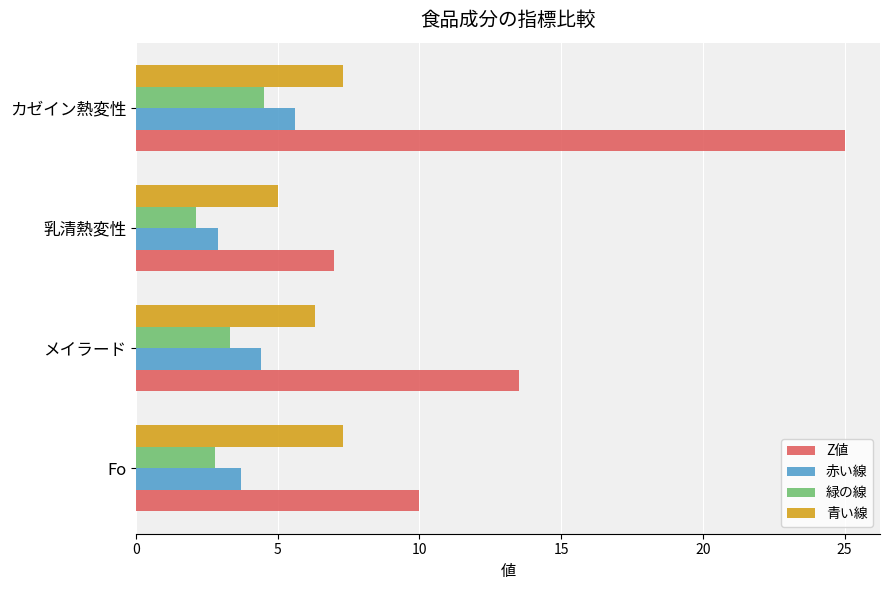

Which series has the widest spread of values?

Z値